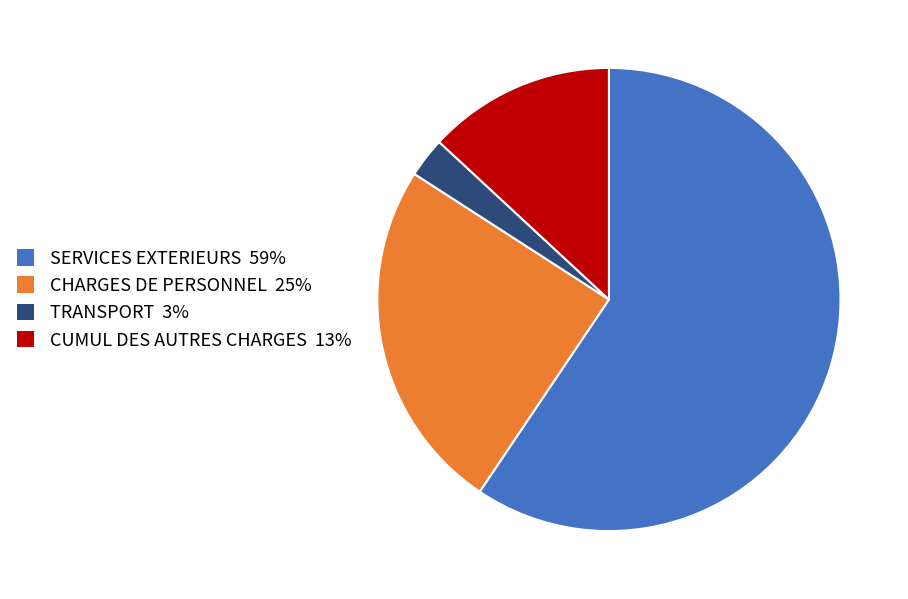

Is there a majority slice in this chart?

Yes